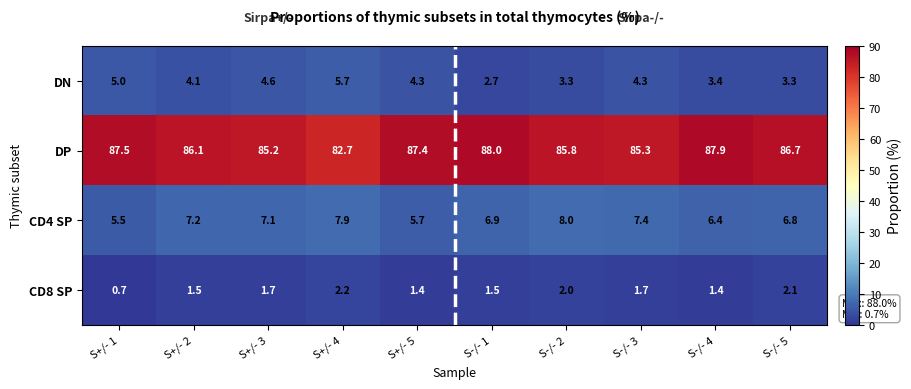

At how many categories does at least one series exceed 81?

10